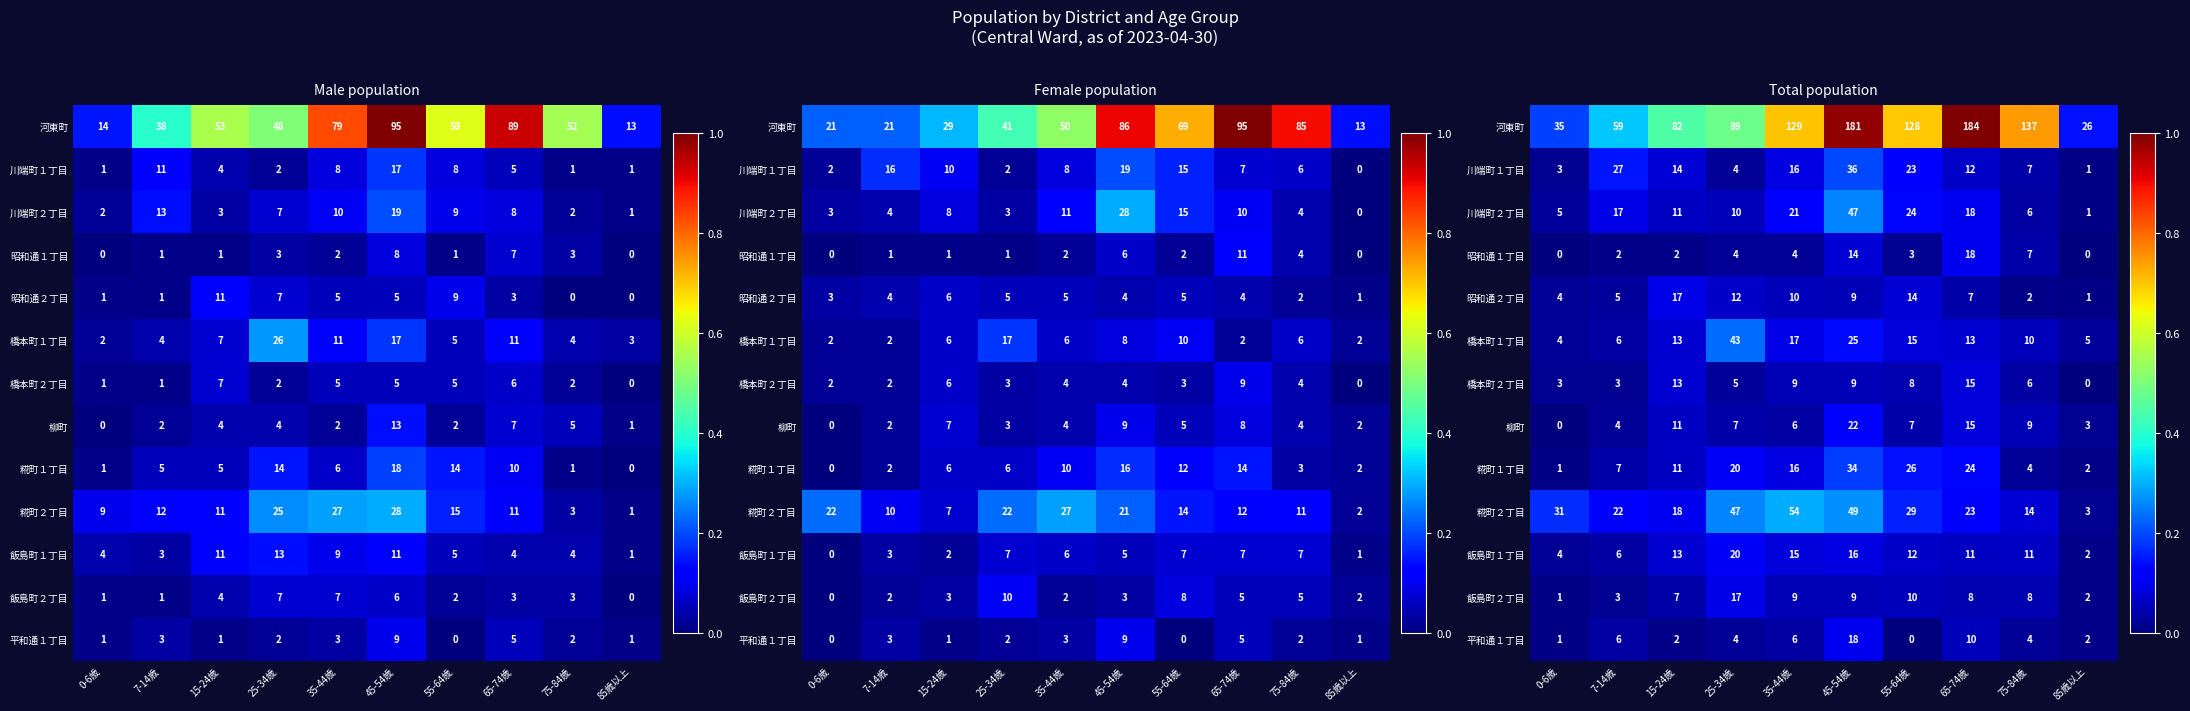

Which label corresponds to the largest value in the chart?

65-74歳